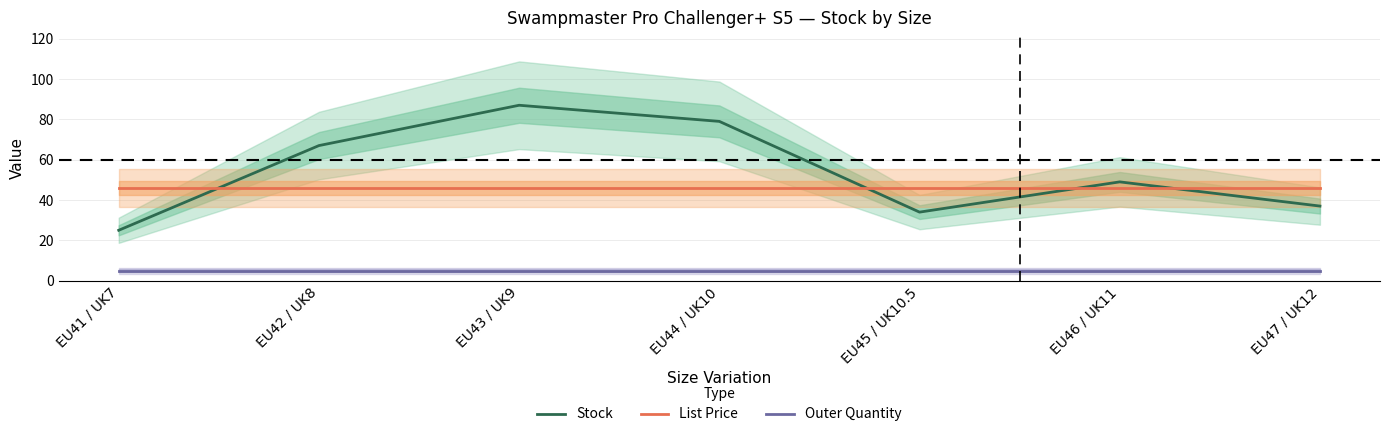

Is this an area chart (filled region under the line)?

No